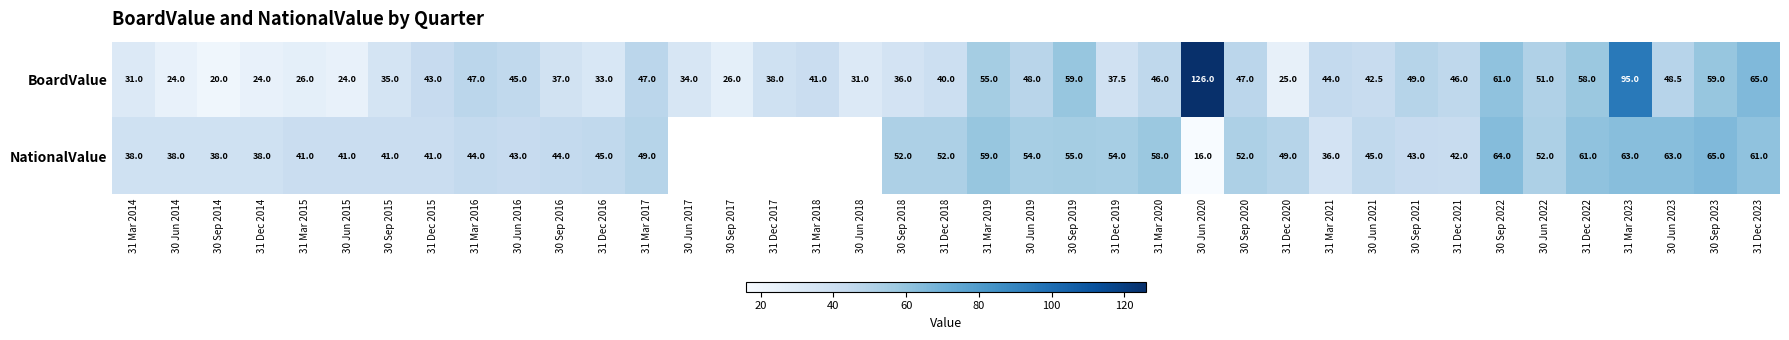

What is the approximate value of BoardValue at 30 Sep 2014?

20.0